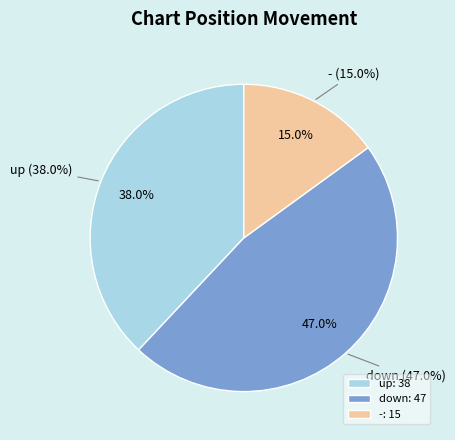

What is the largest slice in the pie chart?

down